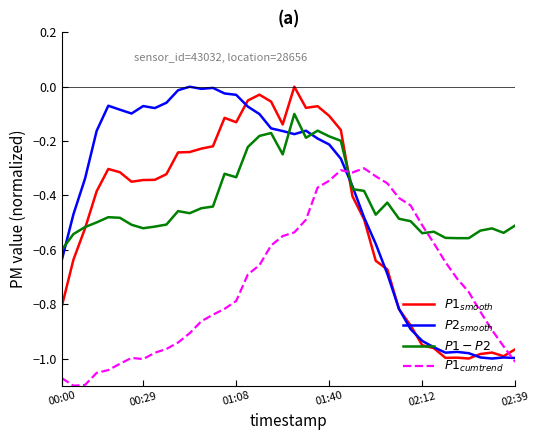

What is the sum of all $P2_{smooth}$ values?

-16.3